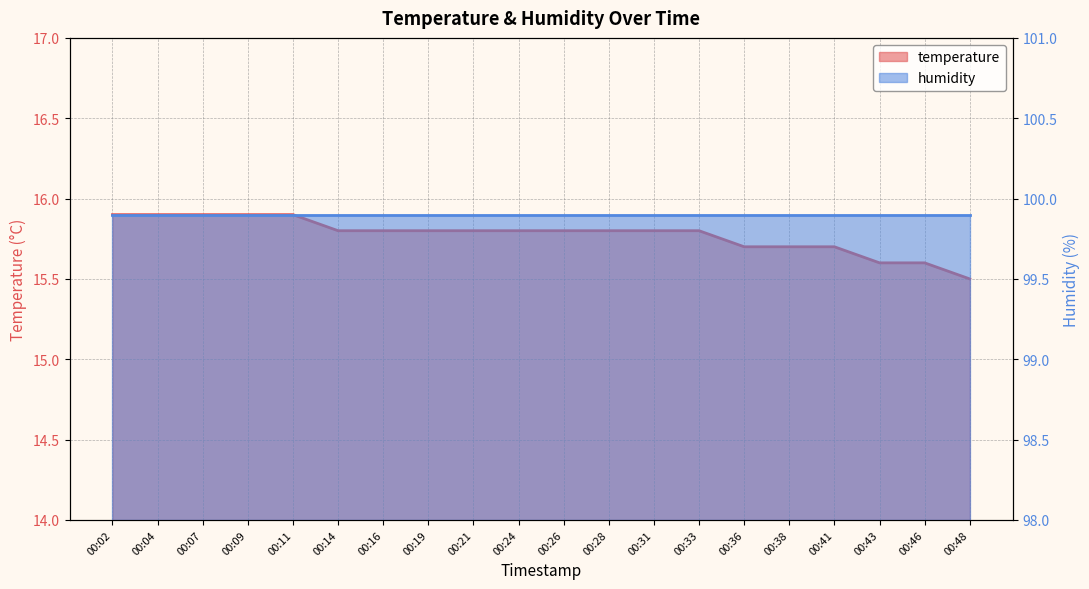

Rank the categories by value from lowest to highest.

00:48, 00:43, 00:46, 00:36, 00:38, 00:41, 00:14, 00:16, 00:19, 00:21, 00:24, 00:26, 00:28, 00:31, 00:33, 00:02, 00:04, 00:07, 00:09, 00:11